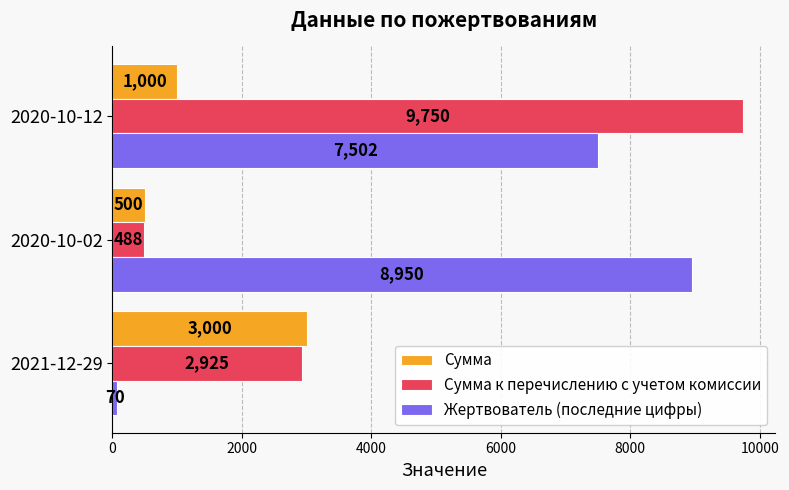

How many Жертвователь (последние цифры) values are between 70 and 8950?

3